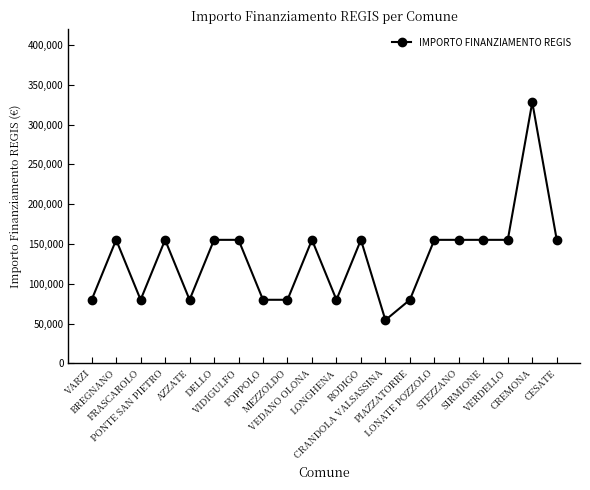

What is the maximum value shown in the chart?

328160